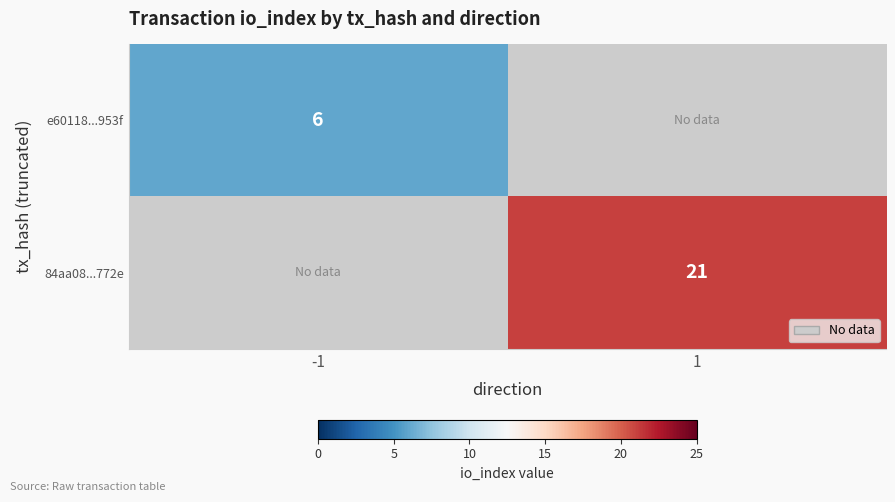

At which category does the chart reach its minimum across all series?

-1